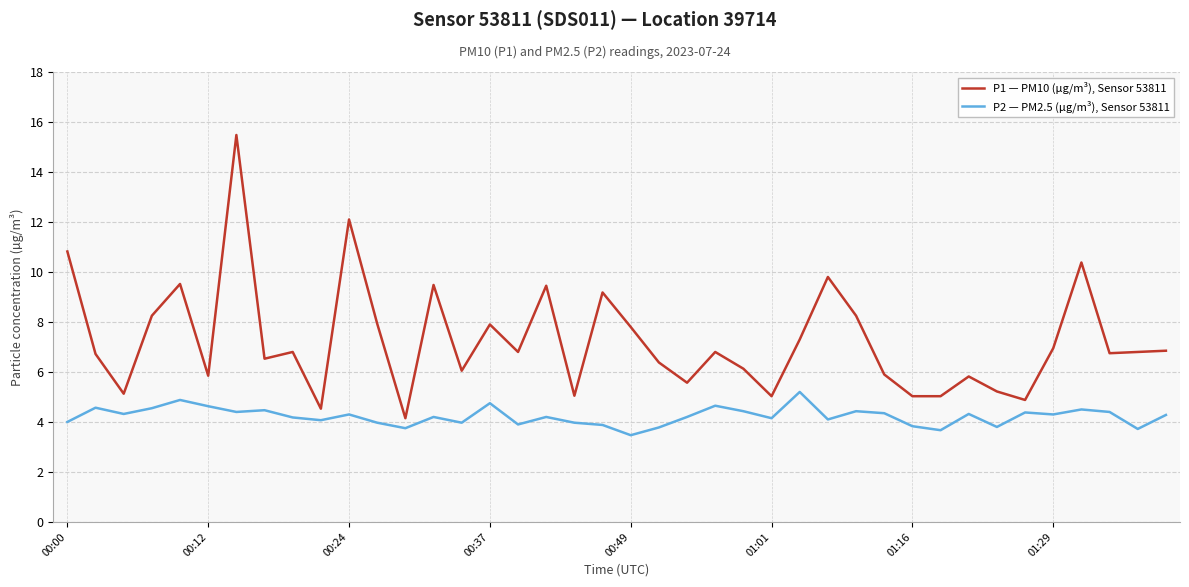

Which series has the largest range (max minus min)?

P1 — PM10 (µg/m³), Sensor 53811